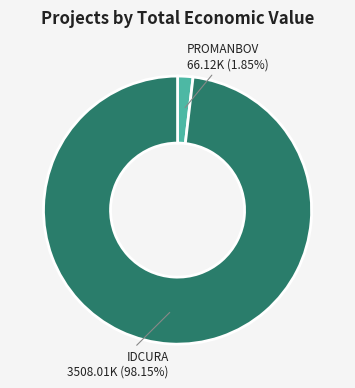

Between IDCURA and PROMANBOV, which is larger?

IDCURA